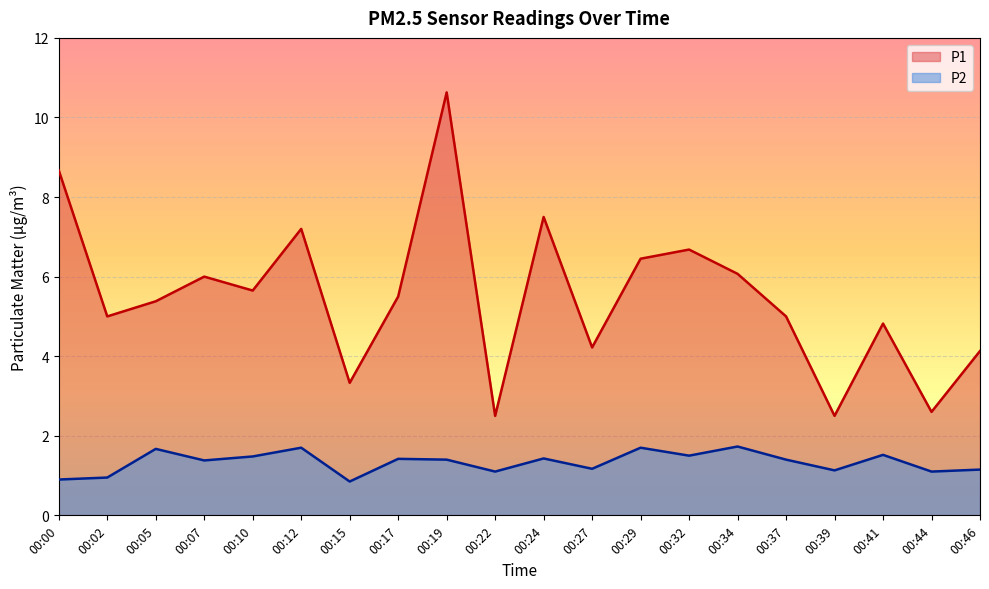

At which category does the chart reach its minimum across all series?

00:15